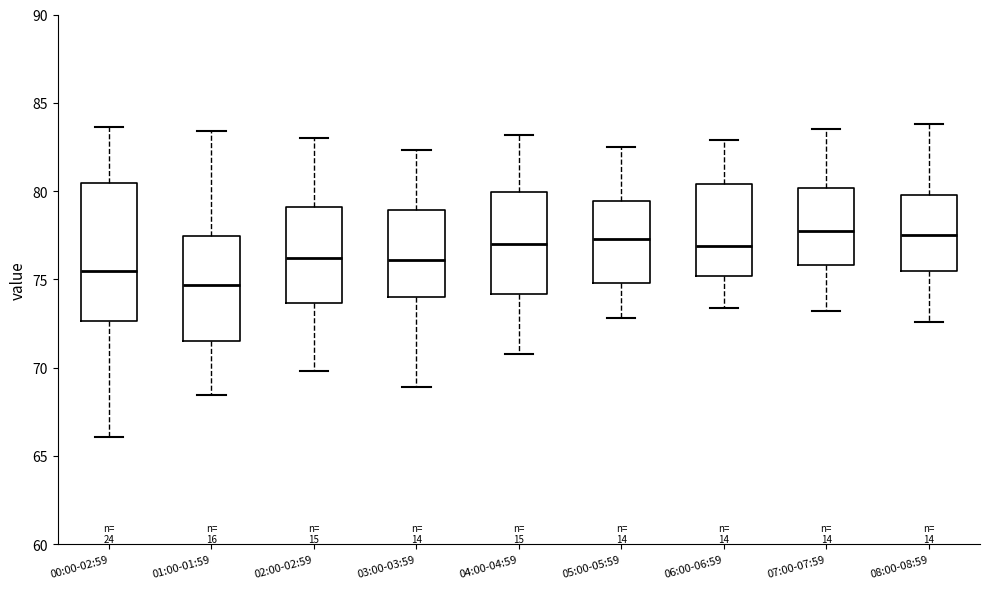

Reading left to right, read every box against the y-axis: the position of its median line, the range the box covers, and the ends of its whiskers. The values are not printed on the chart, so give them approximately, as read against the axis.

00:00-02:59: median 75.5, box 72.5 to 80.5, whiskers 66.0 to 83.5
01:00-01:59: median 74.5, box 71.5 to 77.5, whiskers 68.5 to 83.5
02:00-02:59: median 76.0, box 73.5 to 79.0, whiskers 70.0 to 83.0
03:00-03:59: median 76.0, box 74.0 to 79.0, whiskers 69.0 to 82.5
04:00-04:59: median 77.0, box 74.0 to 80.0, whiskers 71.0 to 83.0
05:00-05:59: median 77.5, box 75.0 to 79.5, whiskers 73.0 to 82.5
06:00-06:59: median 77.0, box 75.0 to 80.5, whiskers 73.5 to 83.0
07:00-07:59: median 78.0, box 76.0 to 80.0, whiskers 73.0 to 83.5
08:00-08:59: median 77.5, box 75.5 to 80.0, whiskers 72.5 to 84.0